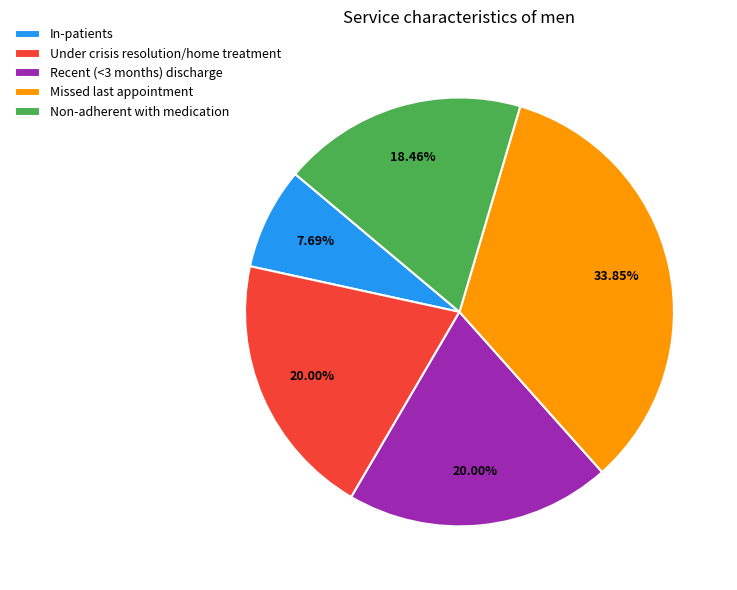

What percentage do Non-adherent with medication and In-patients together represent?

26.2%